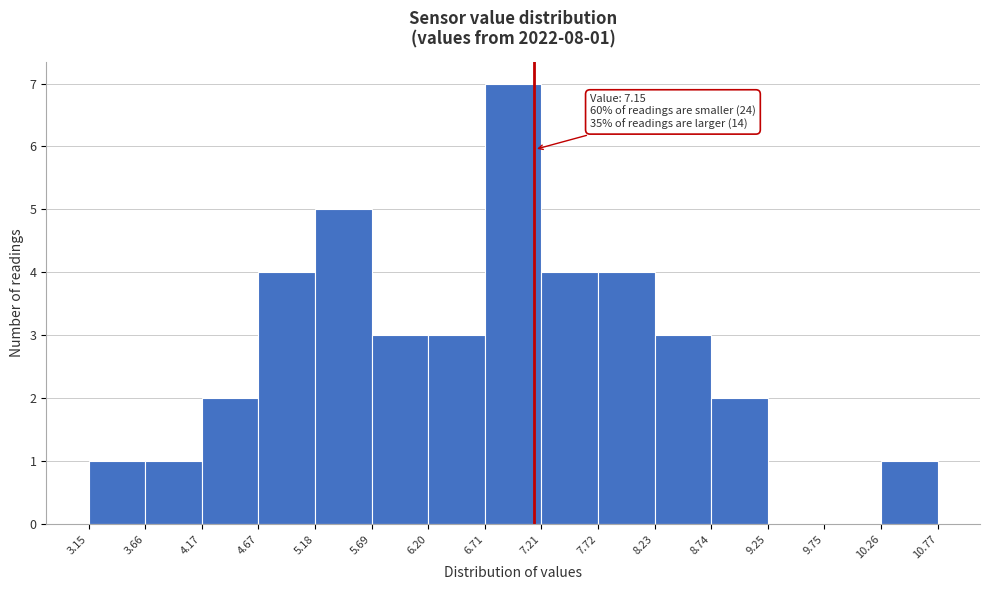

Which range on the x-axis has the tallest bar?

6.71 to 7.21